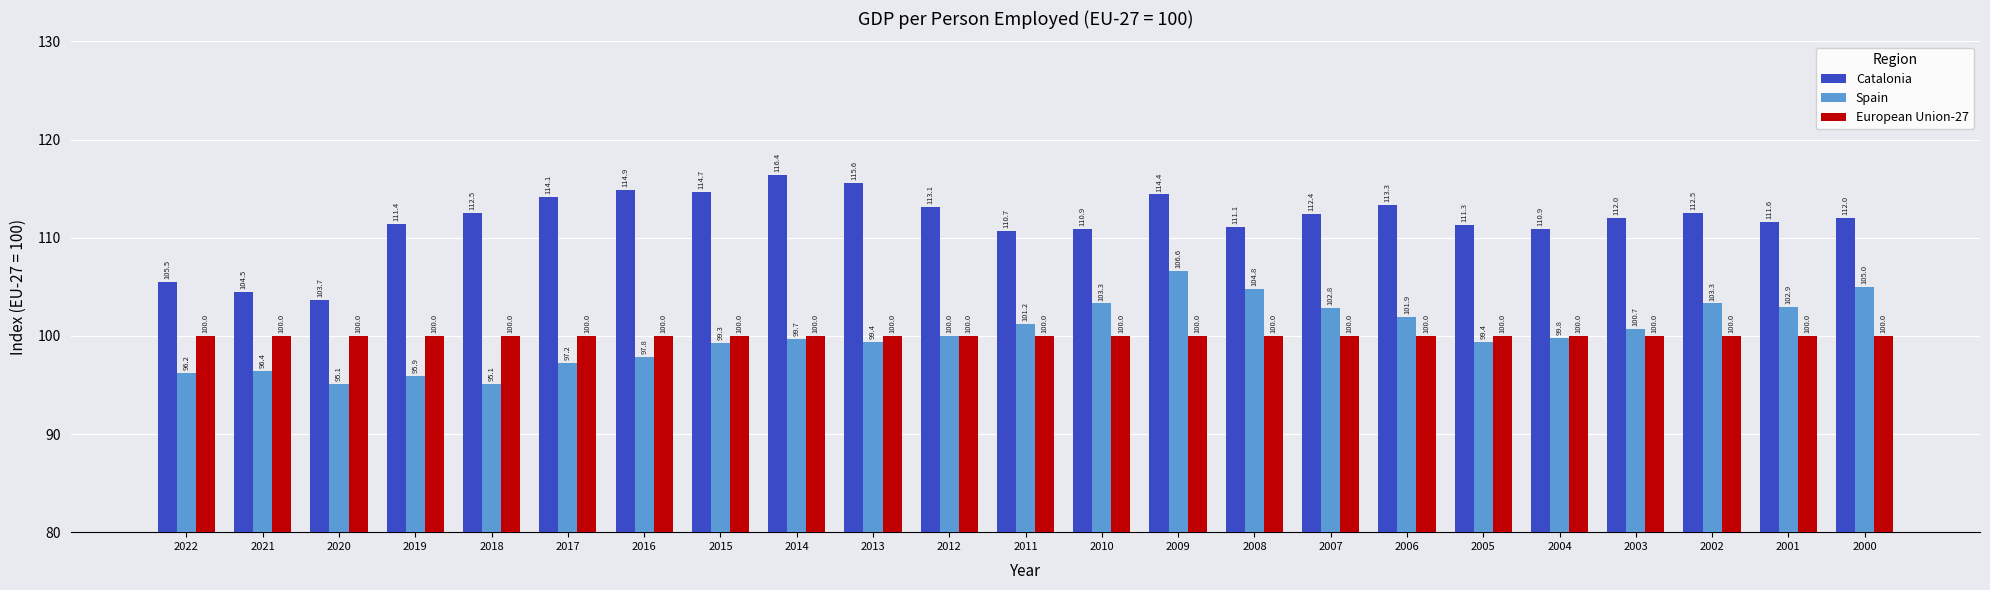

Which series has the largest range (max minus min)?

Catalonia